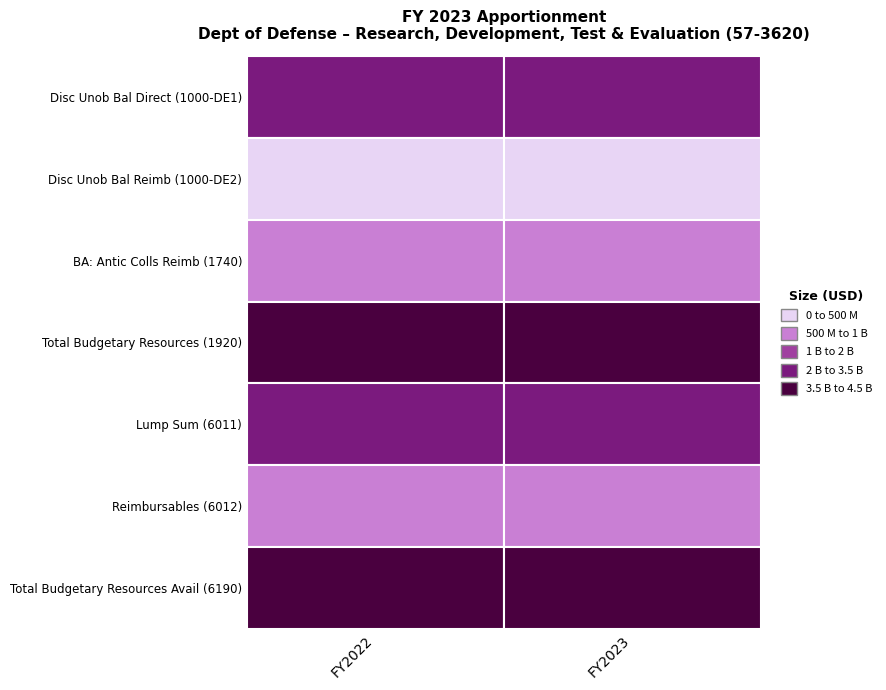

The value of 1740 at 1000-DE1 is 595148464. True or false?

True